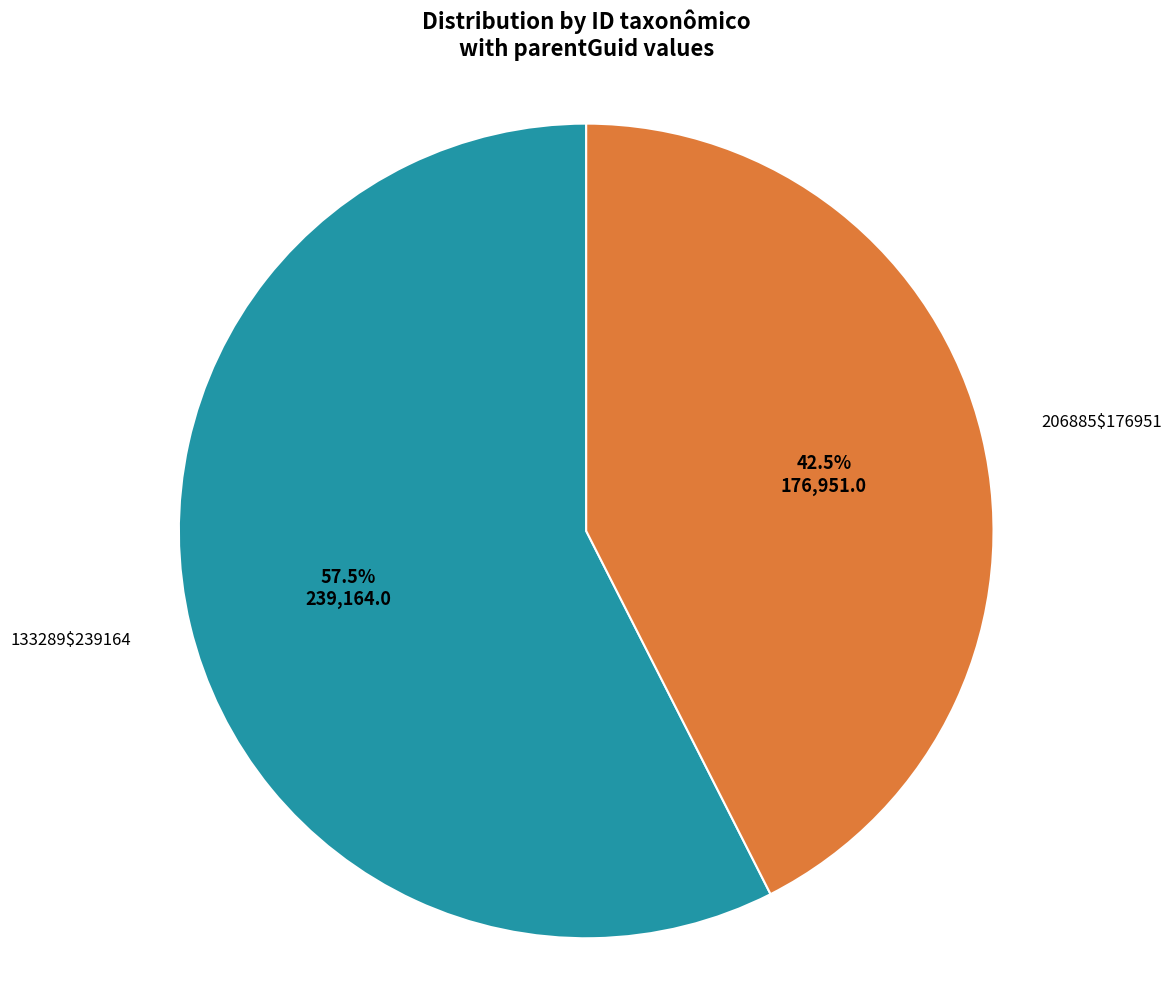

Does any single category account for the majority?

Yes